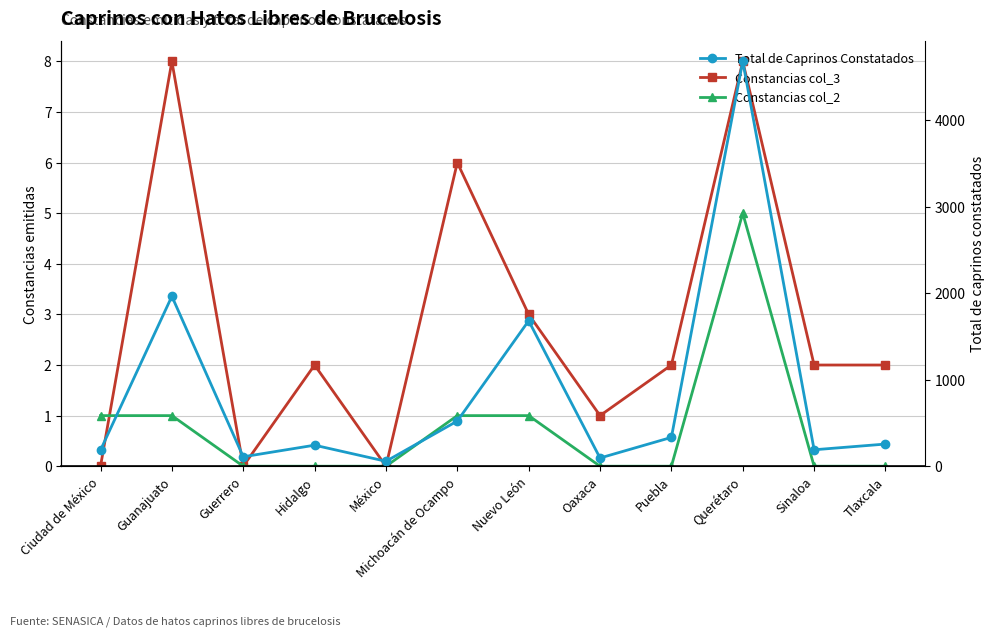

Rank the categories by Total de Caprinos Constatados value from highest to lowest.

Querétaro, Guanajuato, Nuevo León, Michoacán de Ocampo, Puebla, Tlaxcala, Hidalgo, Sinaloa, Ciudad de México, Guerrero, Oaxaca, México